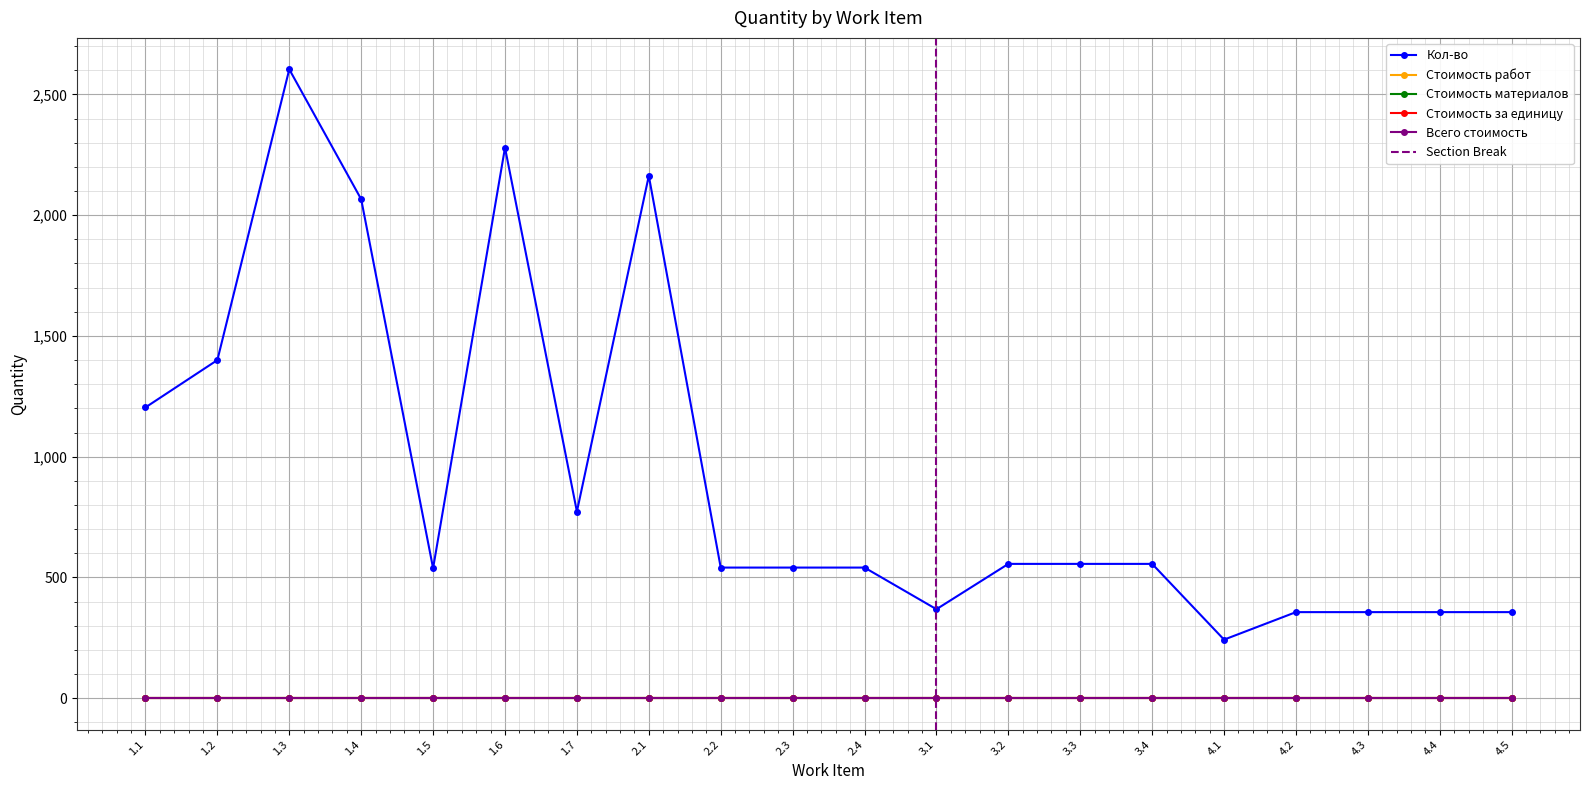

Where is Всего стоимость nearest to the value 0?

1.1